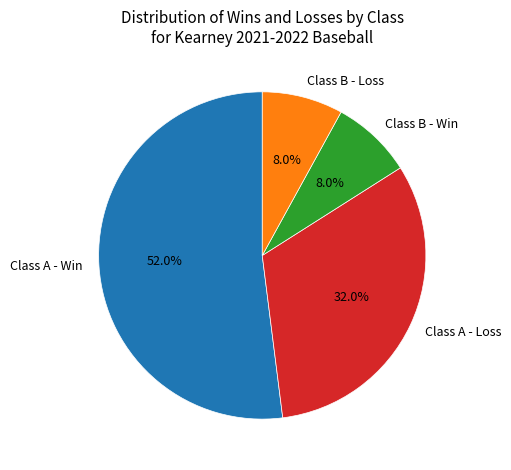

Is there any slice that represents more than half of the pie?

Yes